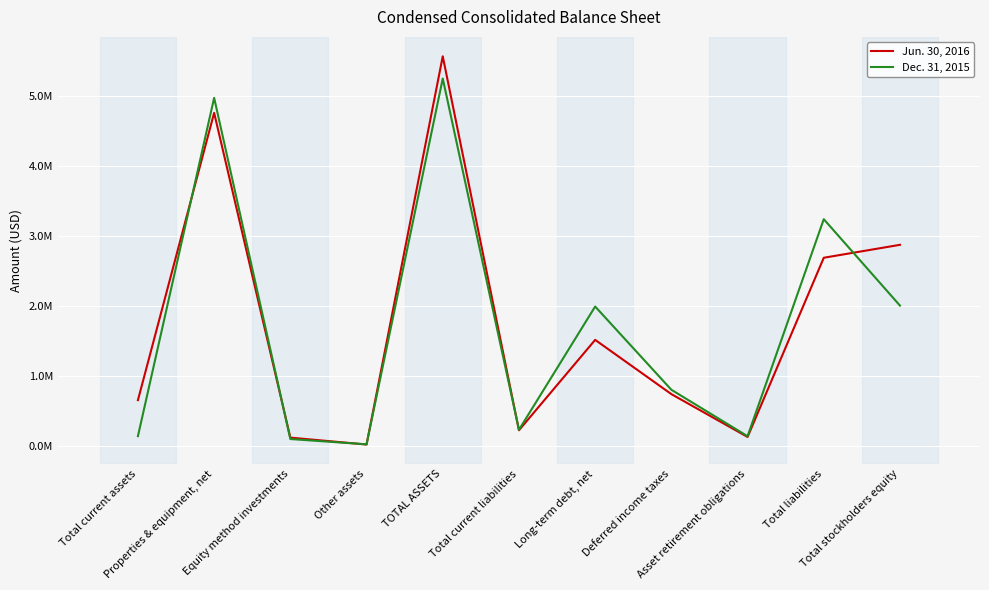

Is it true that Jun. 30, 2016 equals 9366305 at TOTAL ASSETS?

False